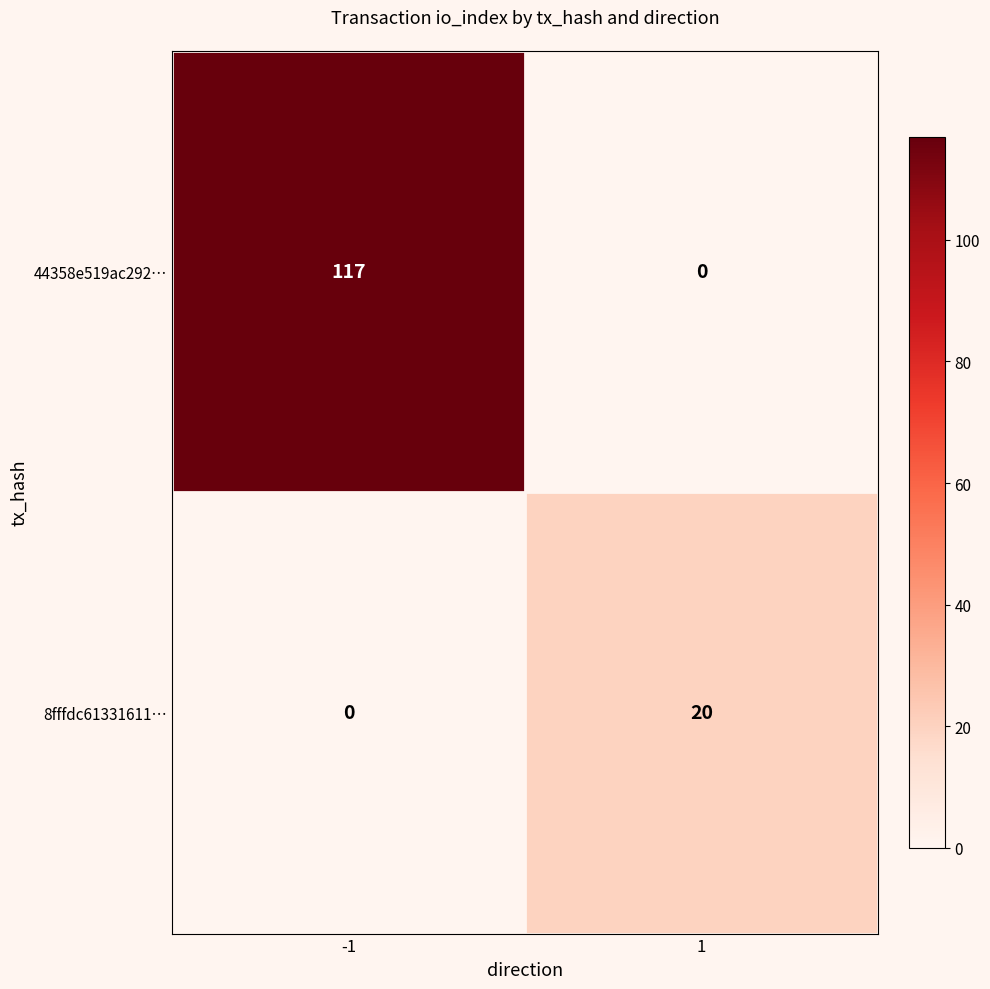

Which series has the largest total across all categories?

44358e519ac292…